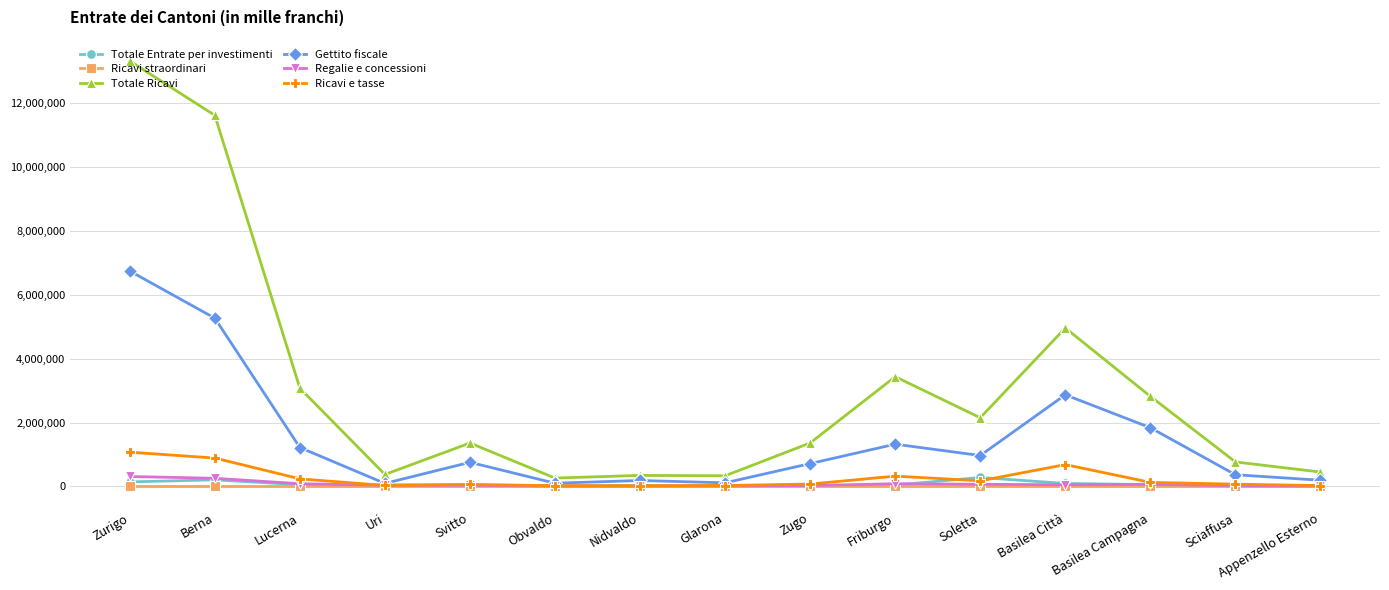

The Ricavi e tasse series shows 332792.8 at Zurigo. True or false?

False